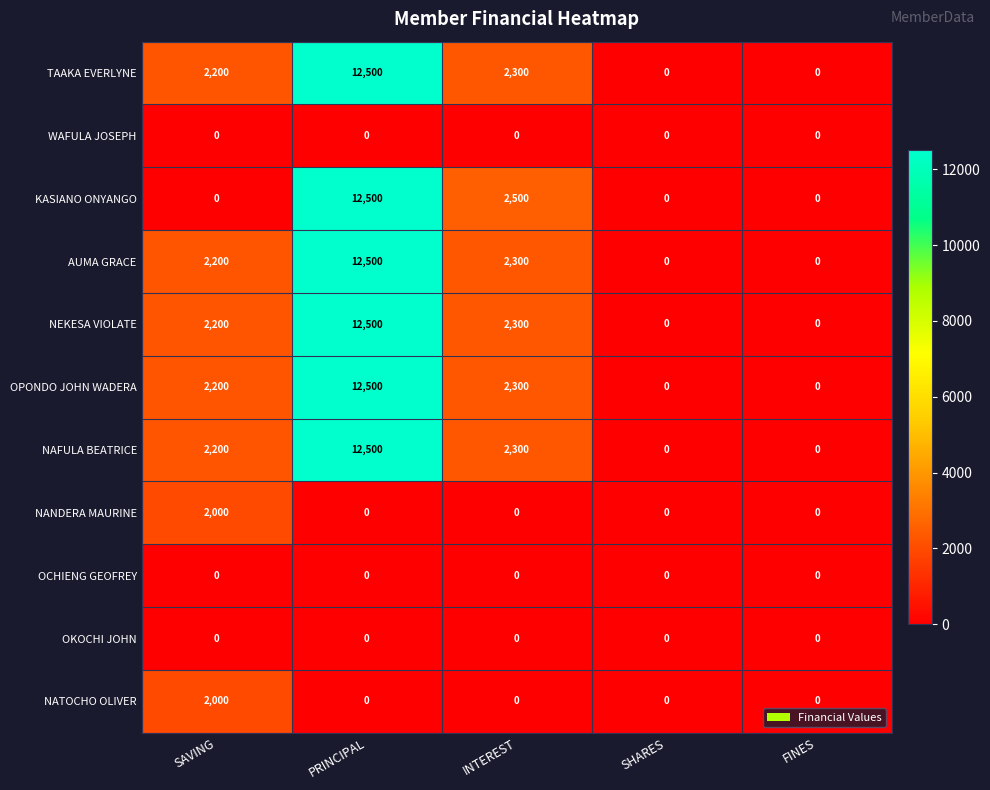

What is the total value across all series at PRINCIPAL?

75000